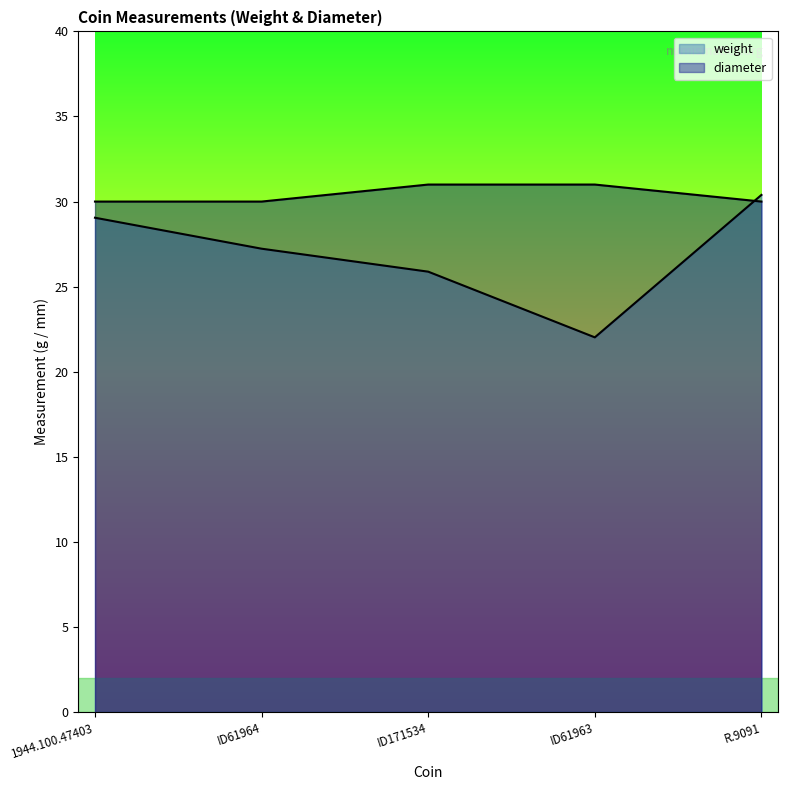

At which label does weight first exceed 27?

1944.100.47403